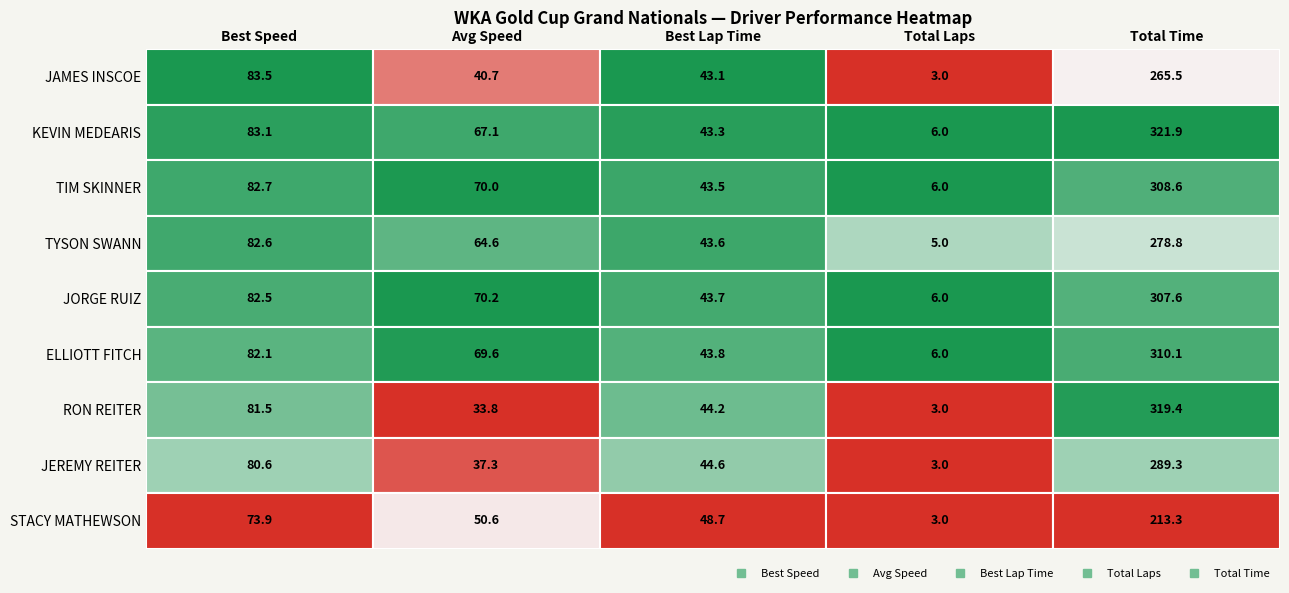

How many data points in TYSON SWANN are above 64?

3